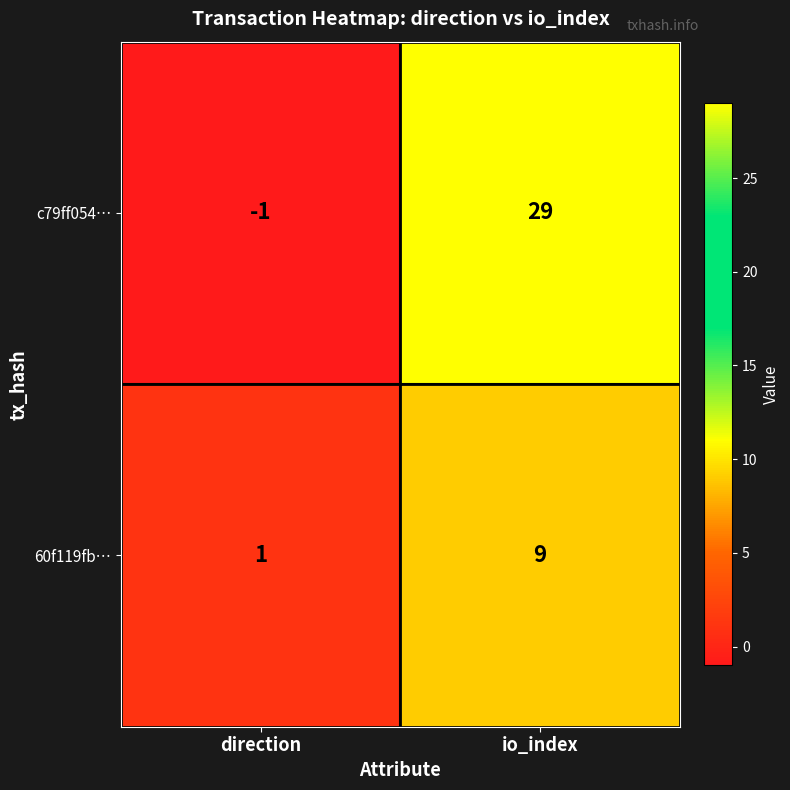

How many distinct data groups are displayed?

2